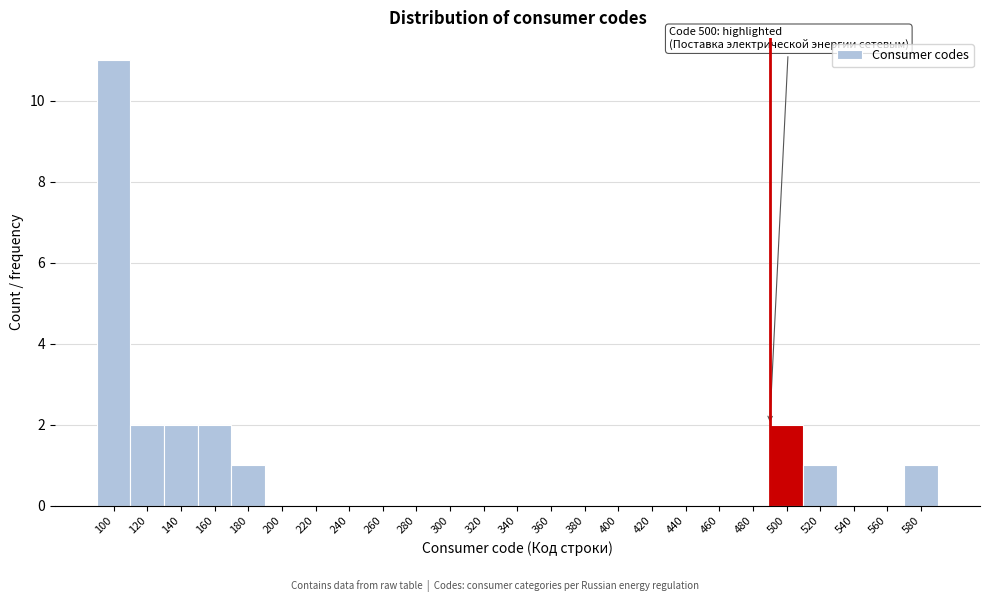

Reading left to right, transcribe all the data shown in this chart.

100=11	120=2	140=2	160=2	180=1	200=0	220=0	240=0	260=0	280=0	300=0	320=0	340=0	360=0	380=0	400=0	420=0	440=0	460=0	480=0	500=2	520=1	540=0	560=0	580=1